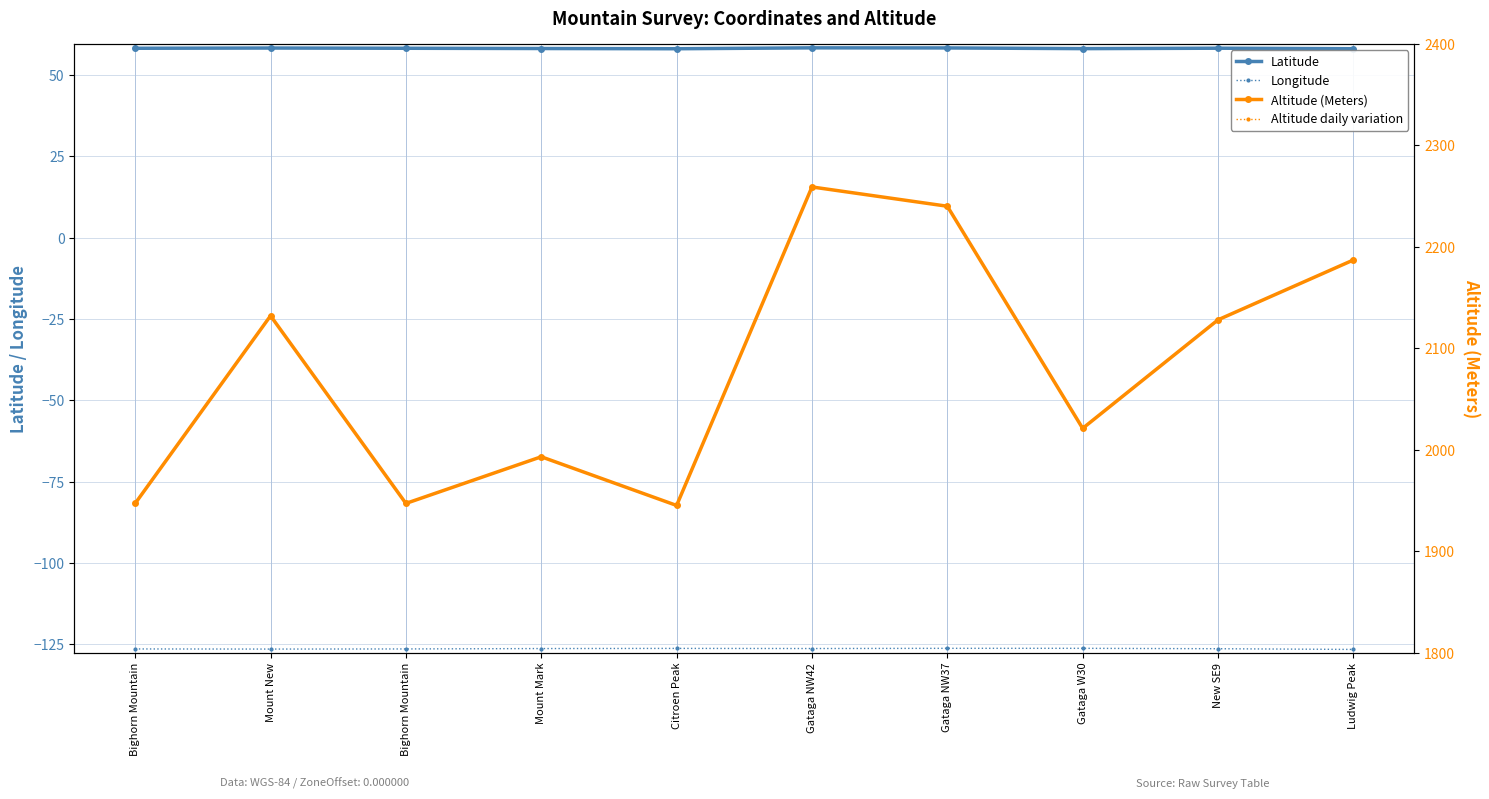

At which category is the sum across all series the highest?

Gataga NW42